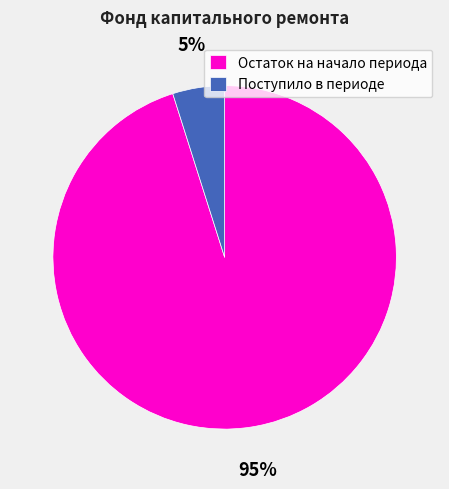

Which category accounts for the majority?

Остаток на начало периода